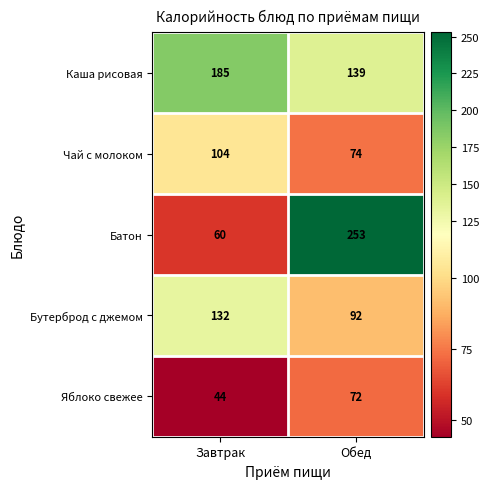

What is the difference between the Батон values at Обед and Завтрак?

193